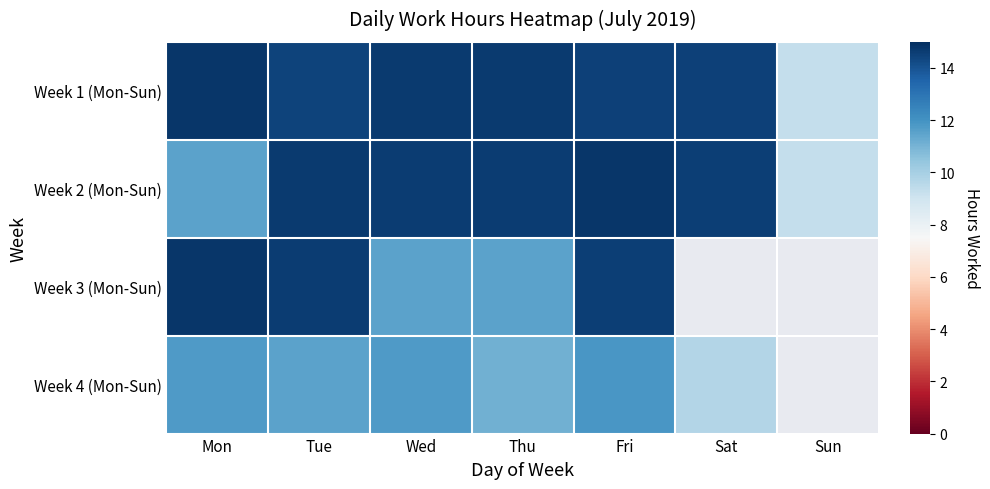

What is the minimum value shown in the chart?

9.3